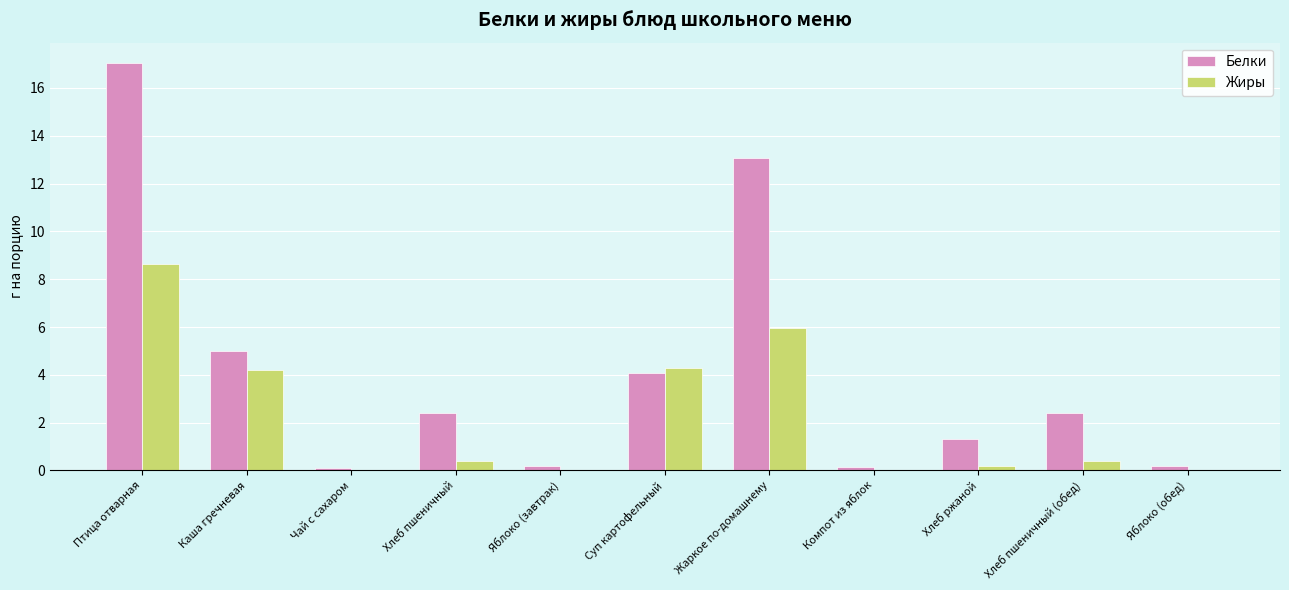

Which category has the highest value across all series?

Птица отварная